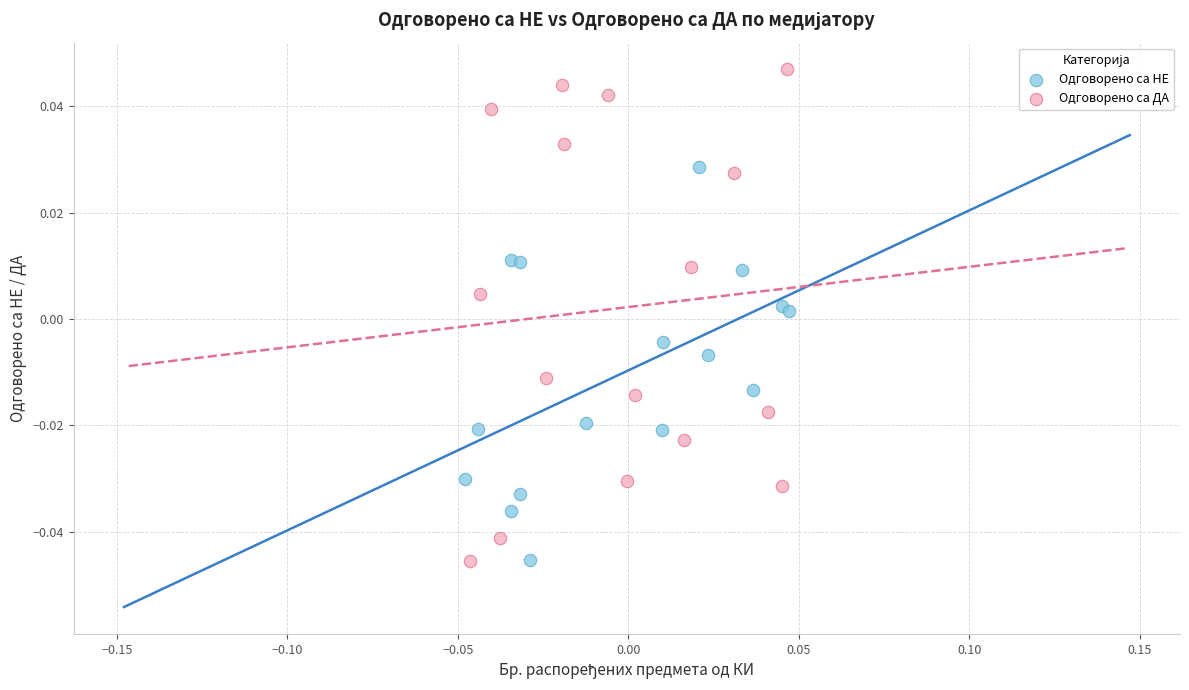

Which series contains the highest Y value?

Одговорено са ДА